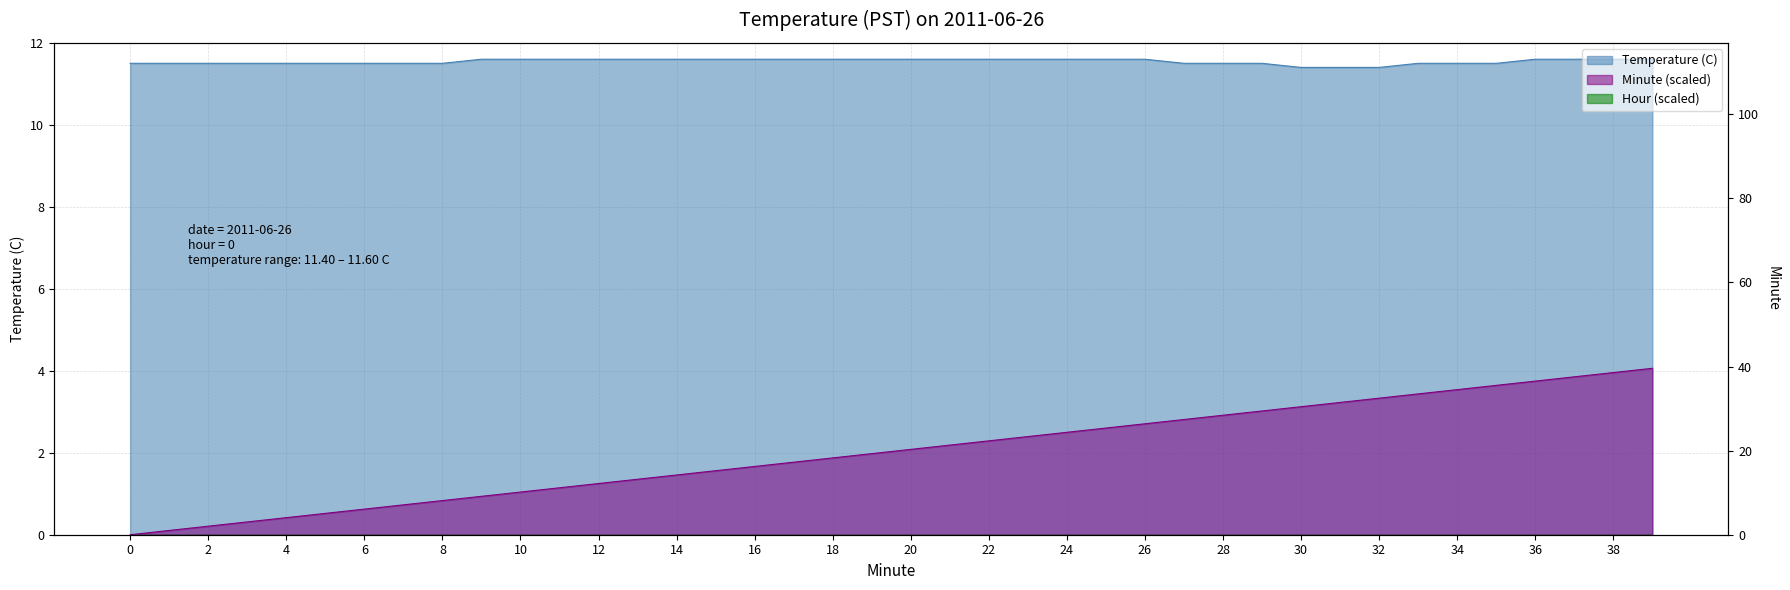

Reading left to right, list all the values displayed in this chart.

Temperature (C): 11.5	11.5	11.5	11.5	11.5	11.5	11.5	11.5	11.5	11.6	11.6	11.6	11.6	11.6	11.6	11.6	11.6	11.6	11.6	11.6	11.6	11.6	11.6	11.6	11.6	11.6	11.6	11.5	11.5	11.5	11.4	11.4	11.4	11.5	11.5	11.5	11.6	11.6	11.6	11.6
Minute: 0.0	1.0	2.0	3.0	4.0	5.0	6.0	7.0	8.0	9.0	10.0	11.0	12.0	13.0	14.0	15.0	16.0	17.0	18.0	19.0	20.0	21.0	22.0	23.0	24.0	25.0	26.0	27.0	28.0	29.0	30.0	31.0	32.0	33.0	34.0	35.0	36.0	37.0	38.0	39.0